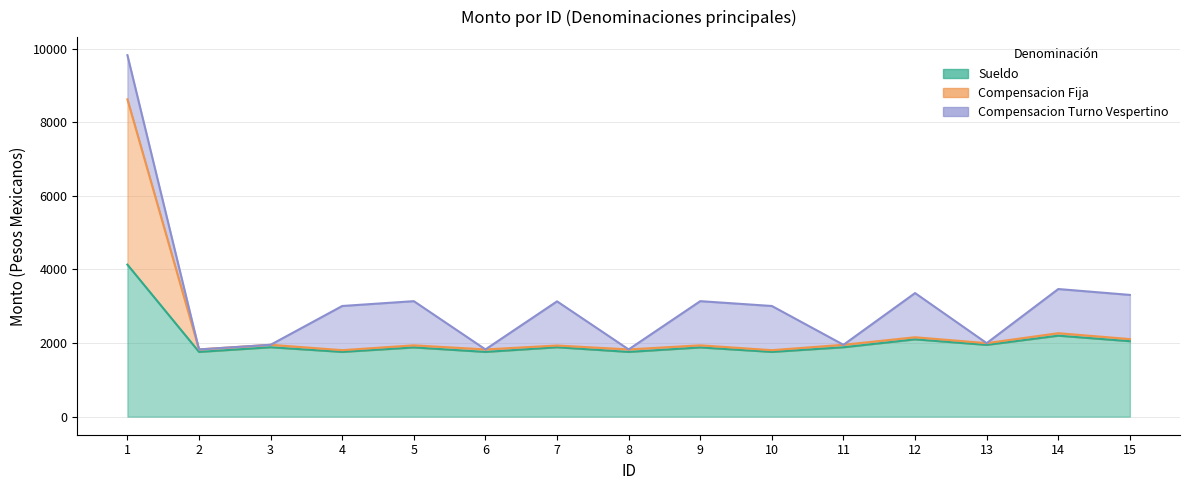

In Sueldo, how many points are lower than both neighbors (excluding endpoints)?

6